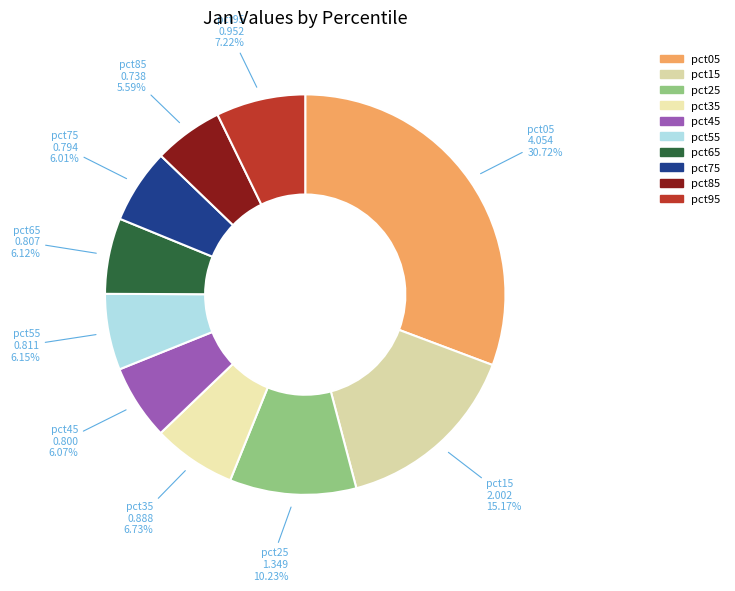

How many slices are in this pie chart?

10